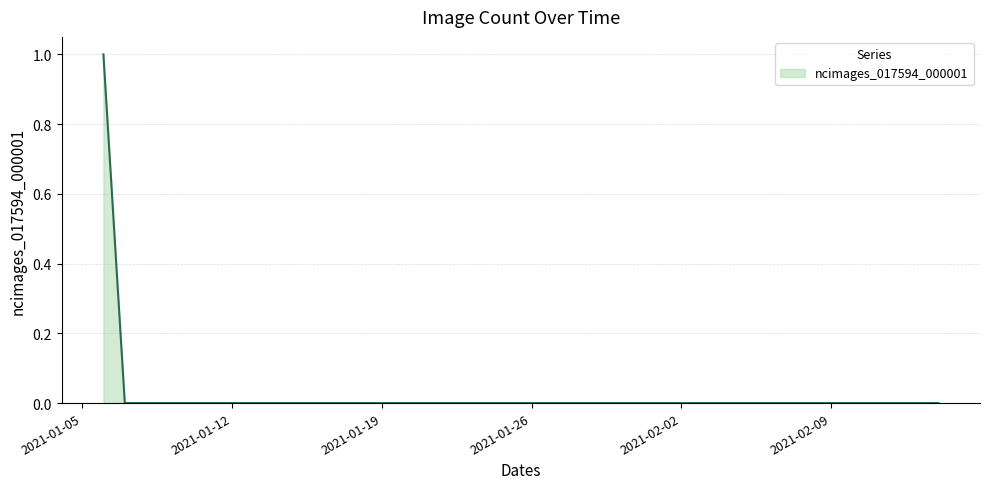

What is the label of the 23rd point from the right?

2021-01-23